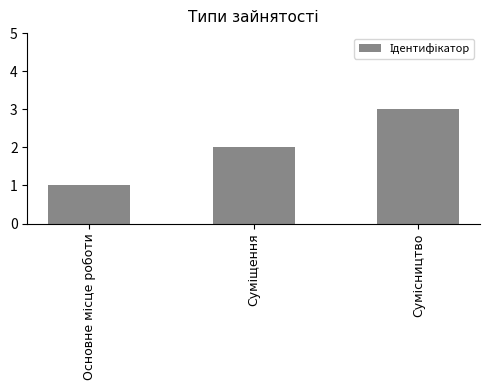

What is the value of the 1st bar from the left?

1